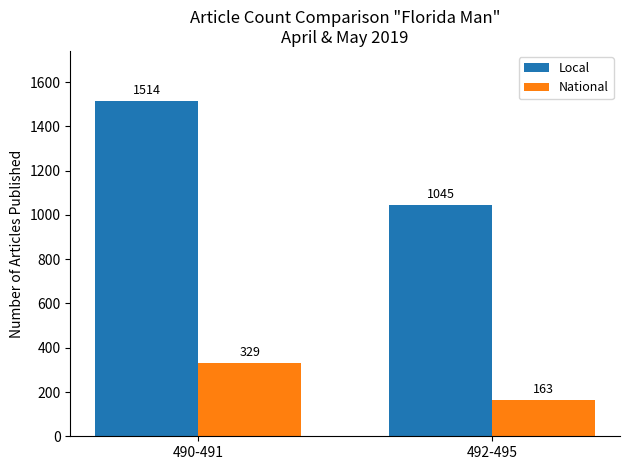

What position from the left is 490-491?

1